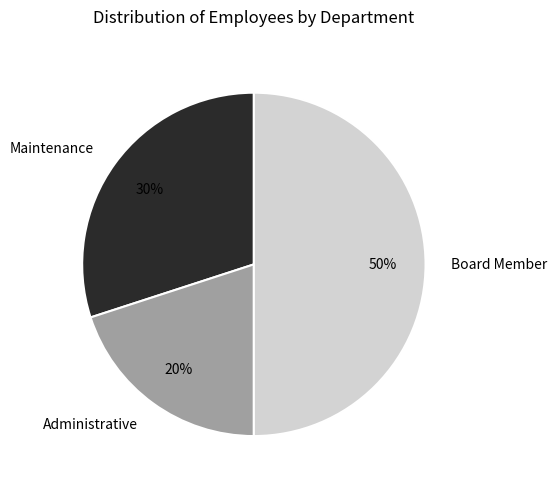

Do Board Member and Administrative together represent more than half of the pie?

Yes